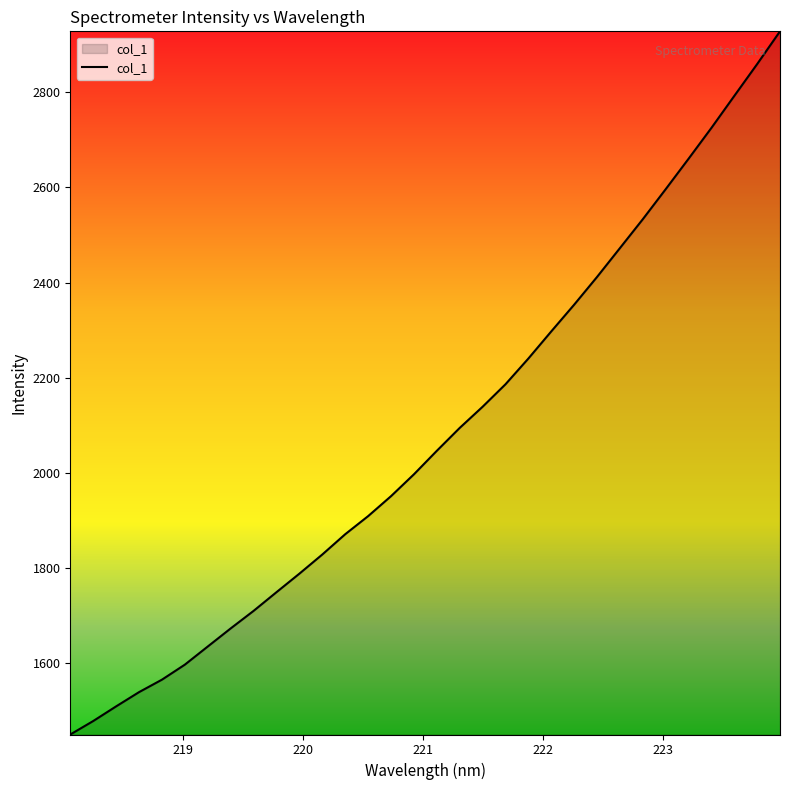

What is the smallest value displayed?

1449.7